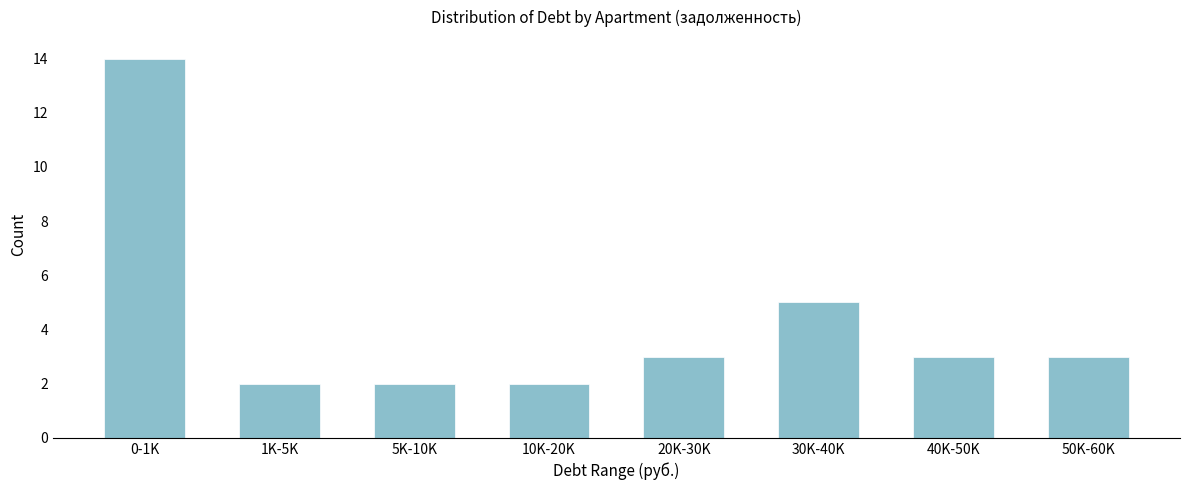

Reading left to right, what are all the values shown in this chart?

14	2	2	2	3	5	3	3